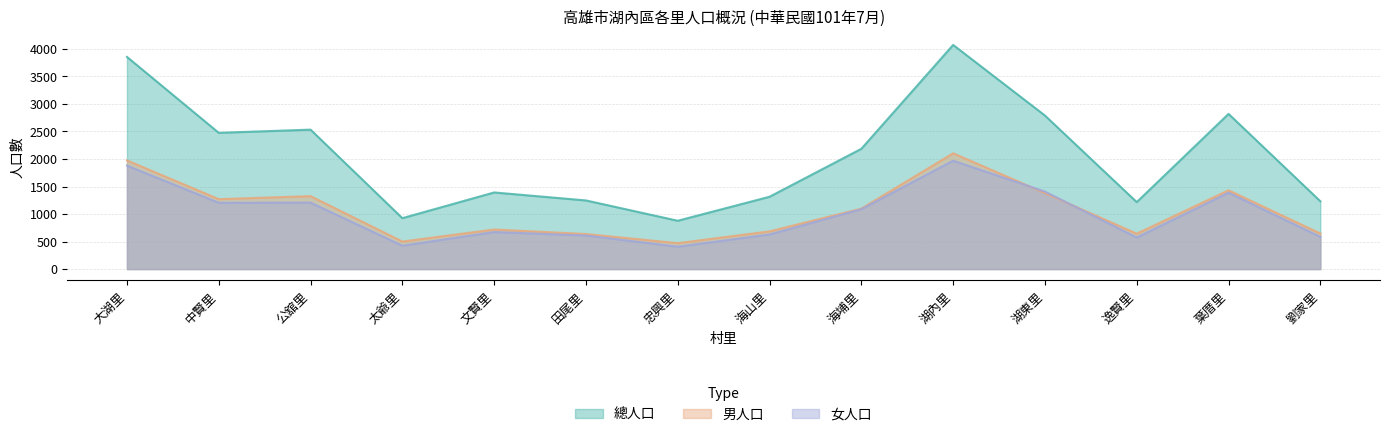

At which label is 男人口 closest to 1287?

中賢里